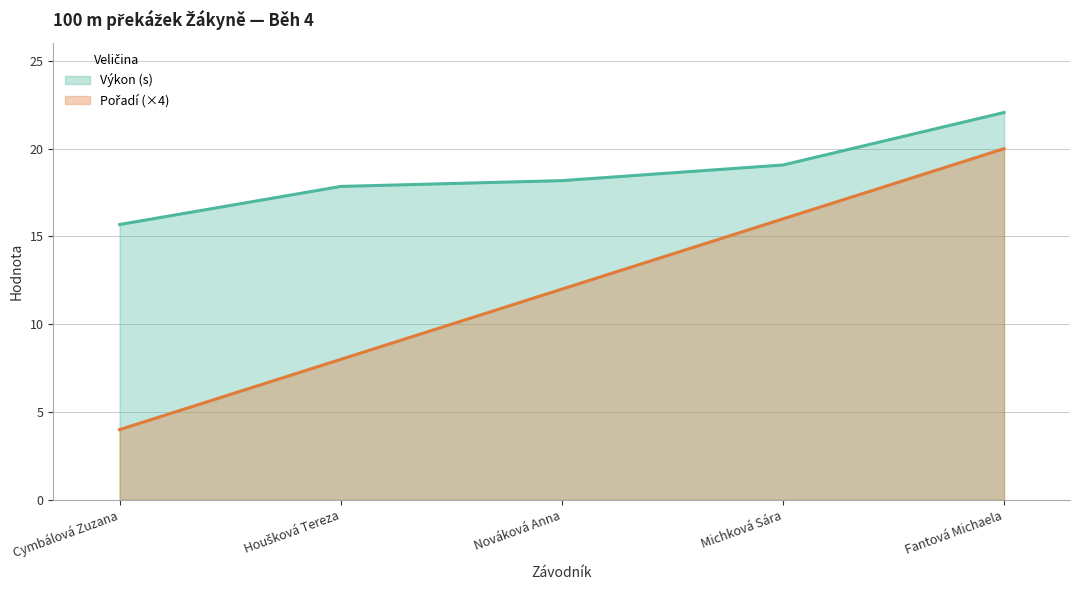

What is the value of the Výkon point at the 2nd from the left?

17.9